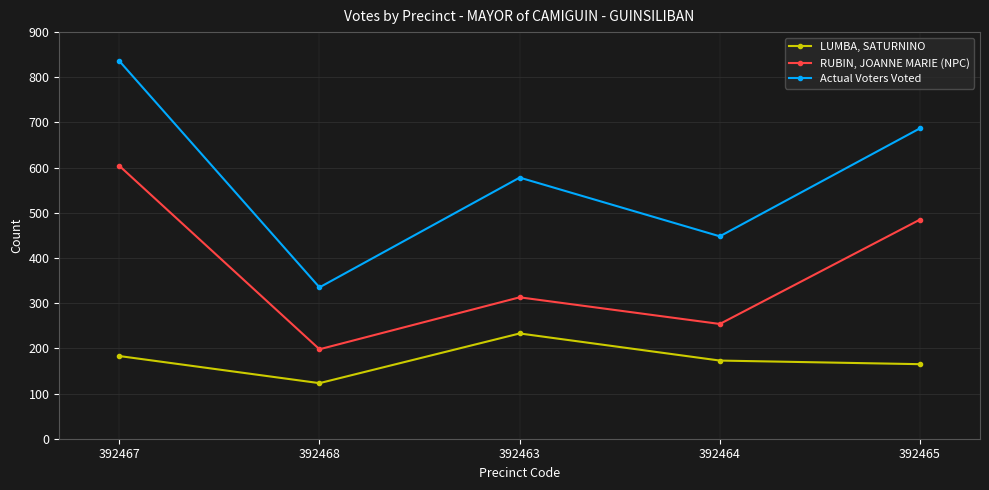

What is the minimum value shown in the chart?

123